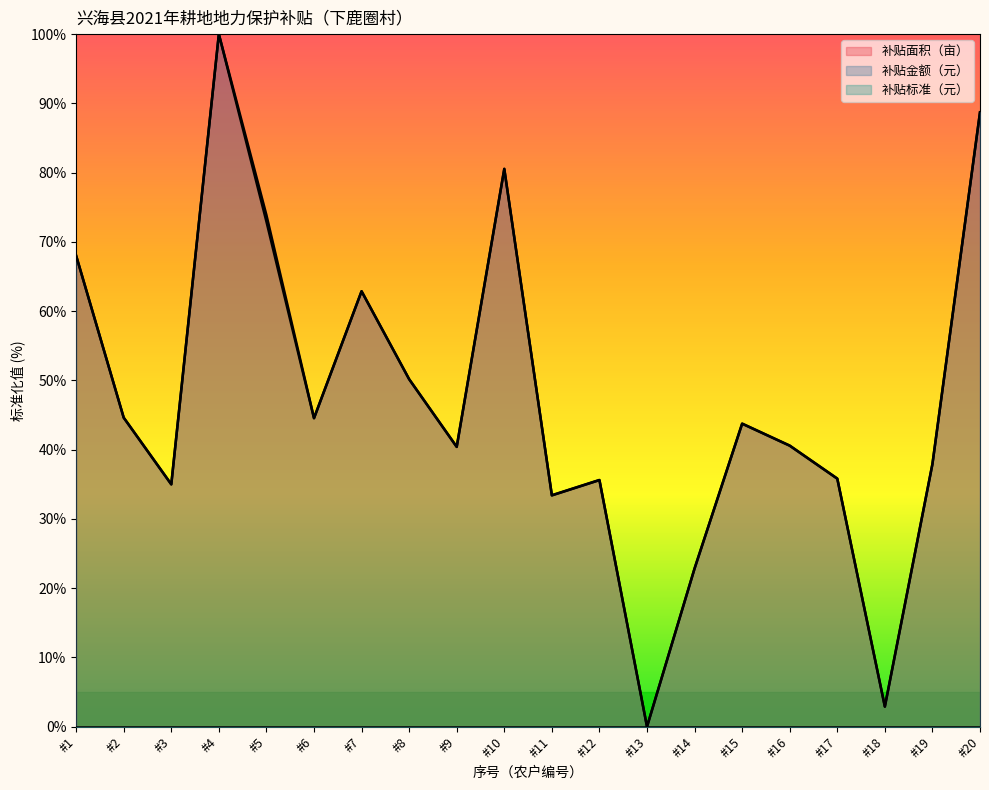

How many times do 补贴金额（元） and 补贴面积（亩） cross each other?

7